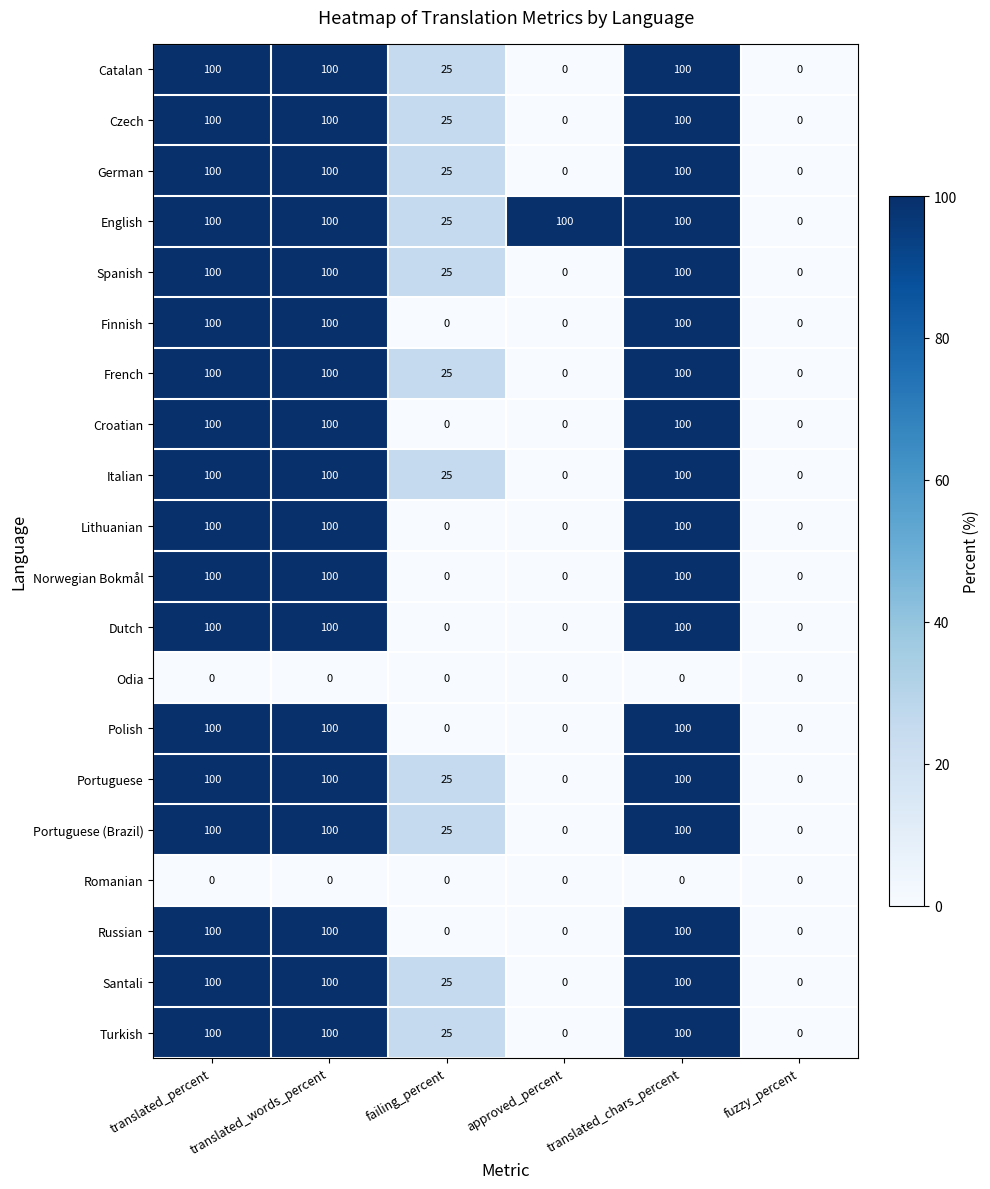

What is the difference between the highest and lowest values at translated_chars_percent?

100